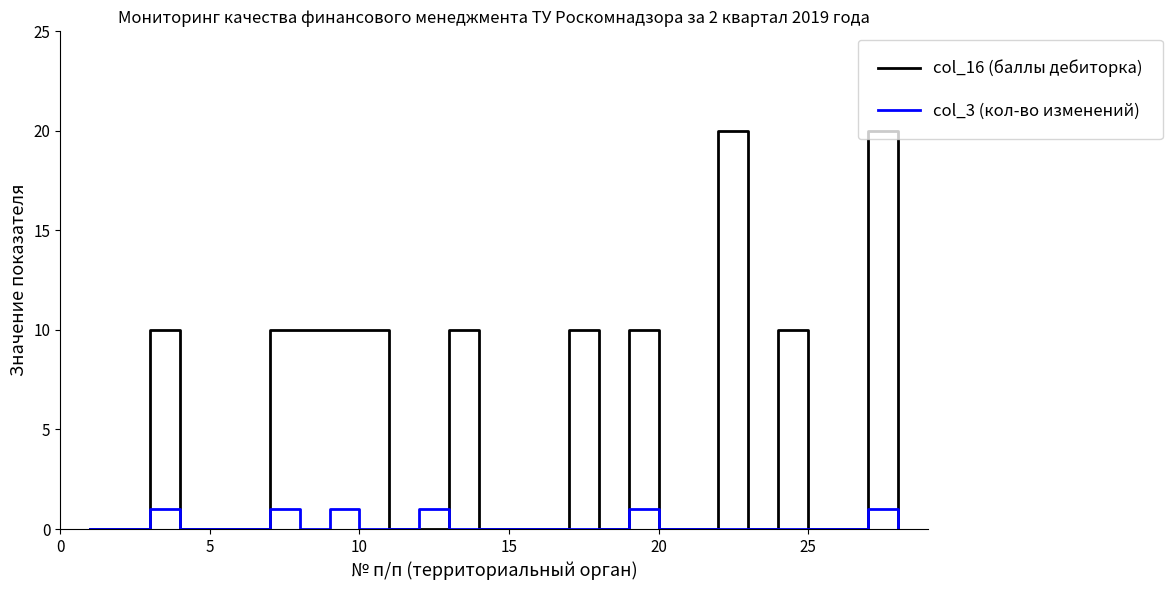

True or false: col_3 (кол-во изменений) and col_16 (баллы дебиторка) intersect in this chart.

True